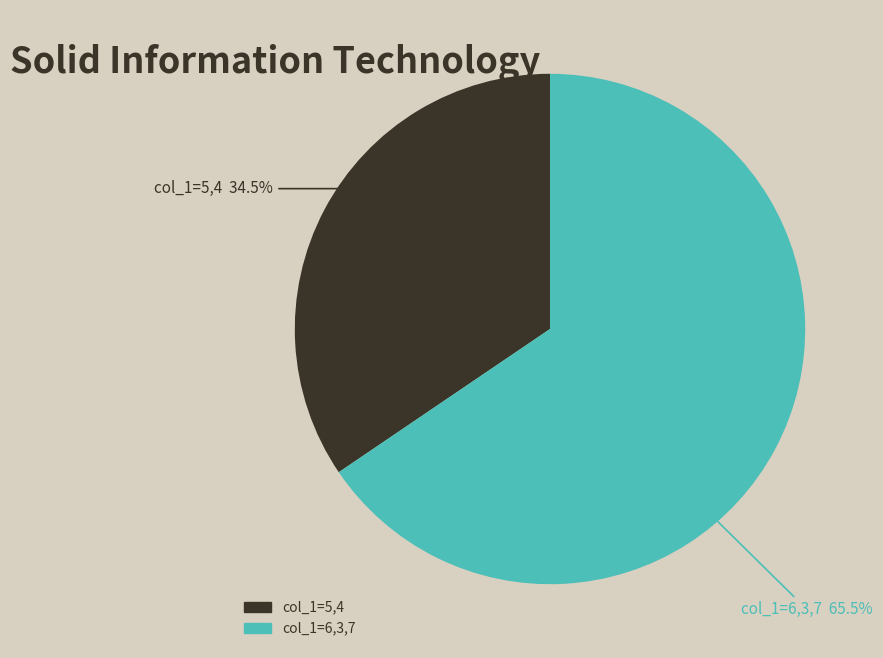

Is there a majority slice in this chart?

Yes